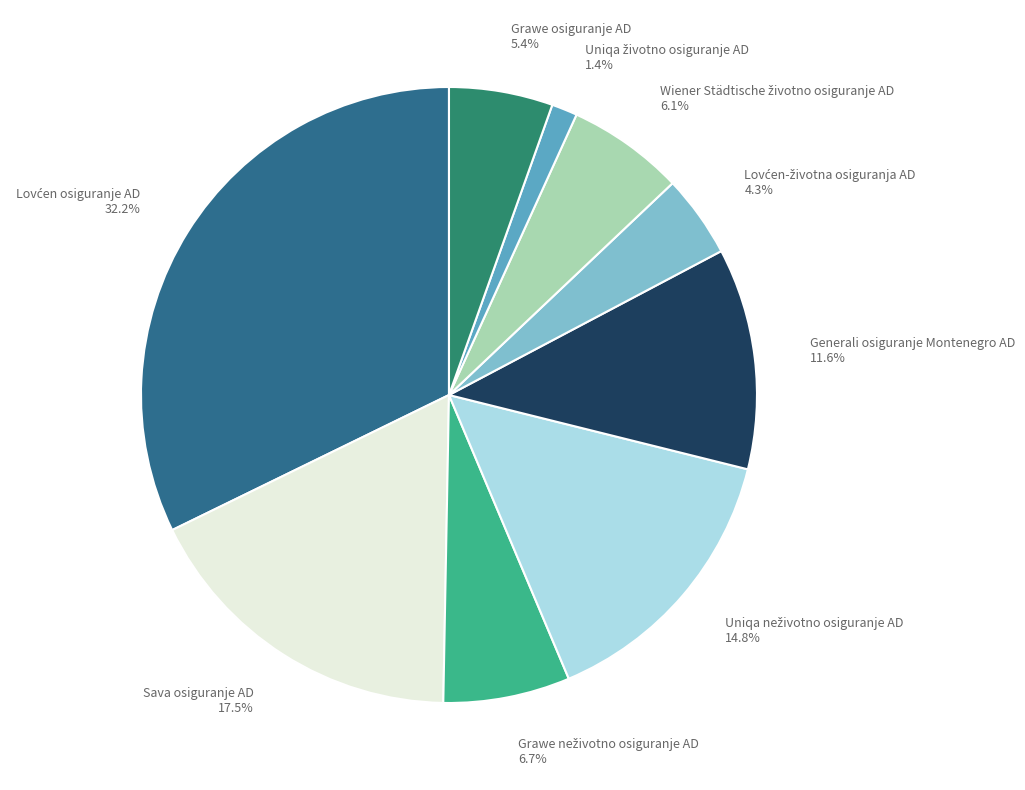

Is there any slice that represents more than half of the pie?

No